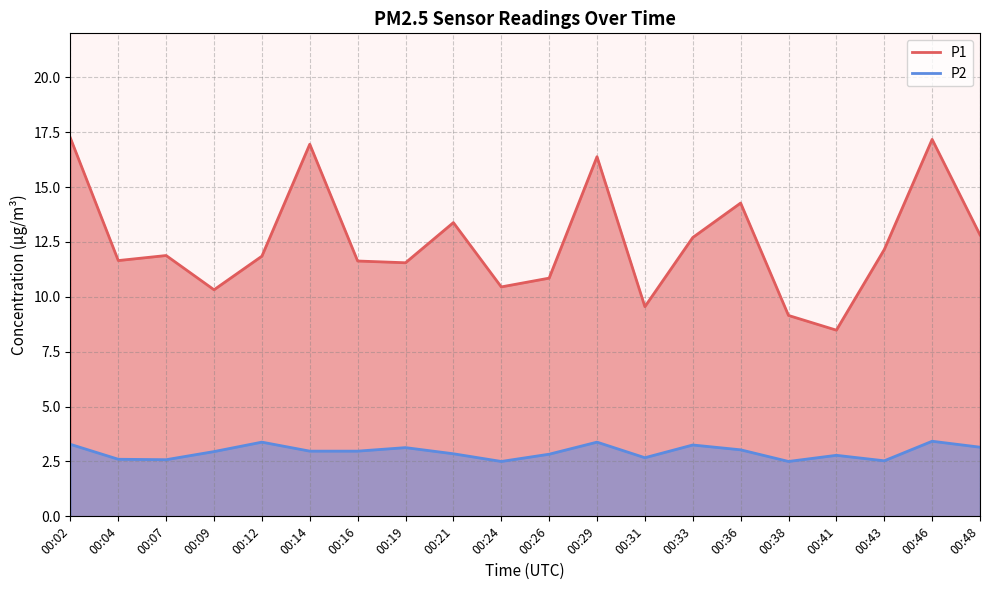

Between 00:04 and 00:21, which series saw the biggest shift?

P1